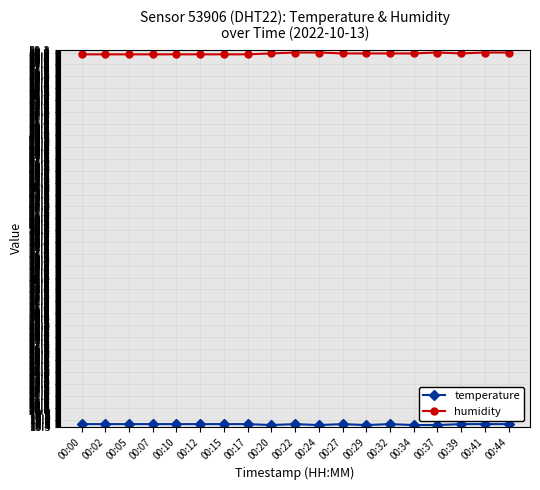

Is it true that humidity equals 88.6 at 00:22?

False